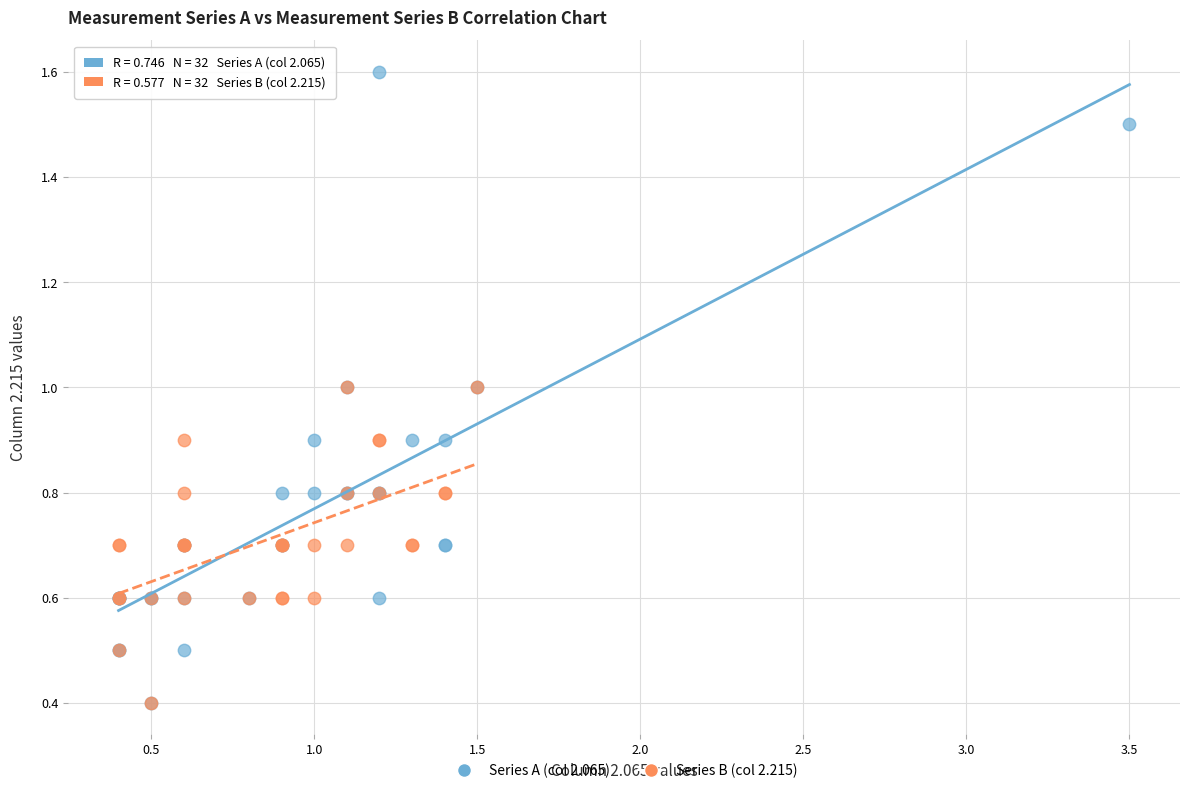

What are all the series names shown in the legend?

Series A (col 2.065), Series B (col 2.215)